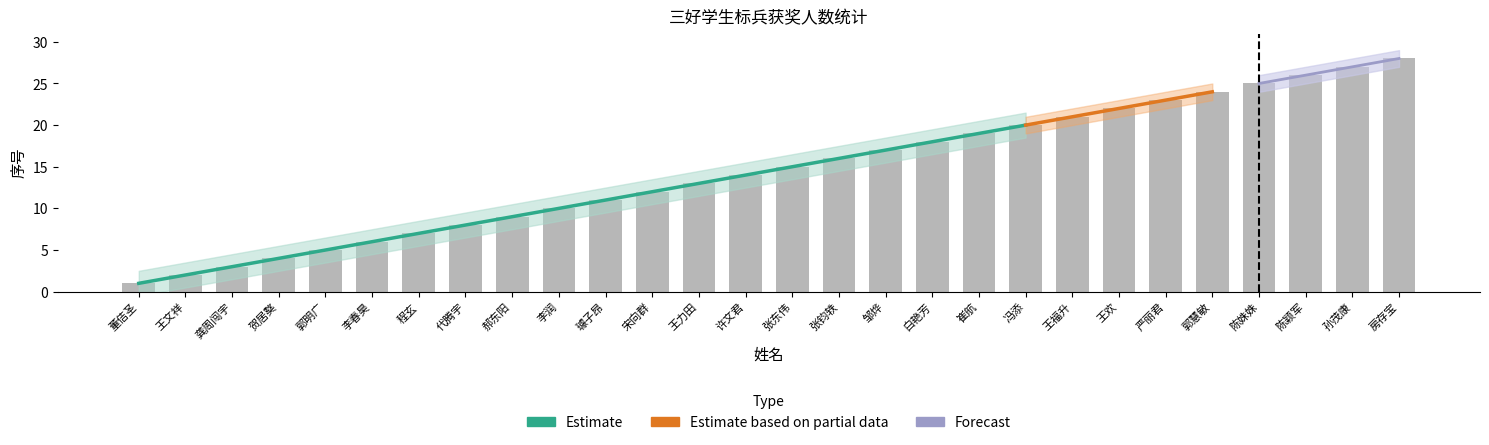

What is the difference between the maximum and minimum values?

27